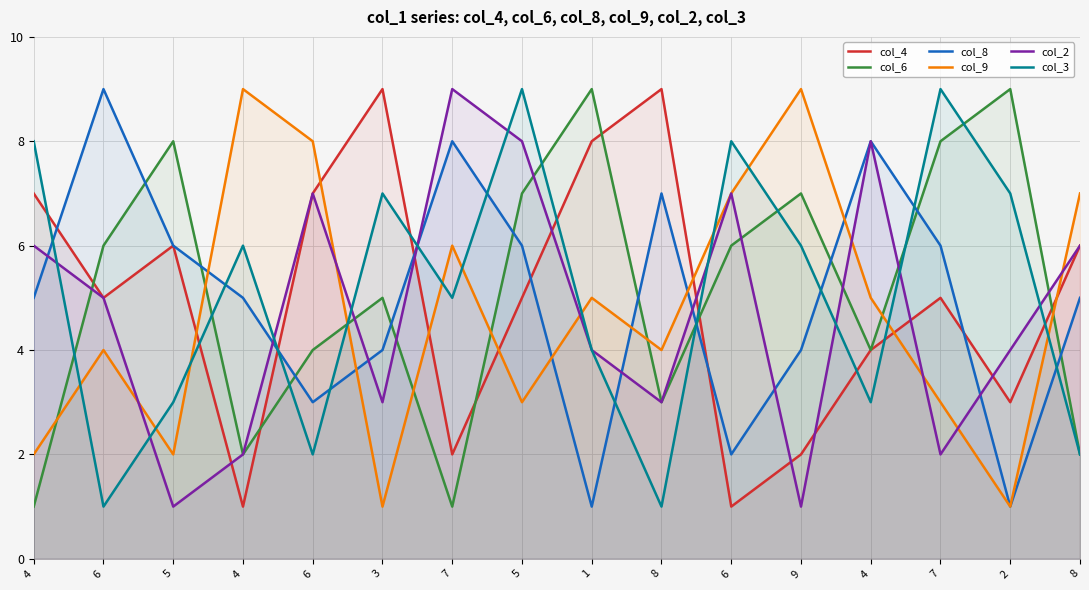

Which series has the largest total across all categories?

col_6